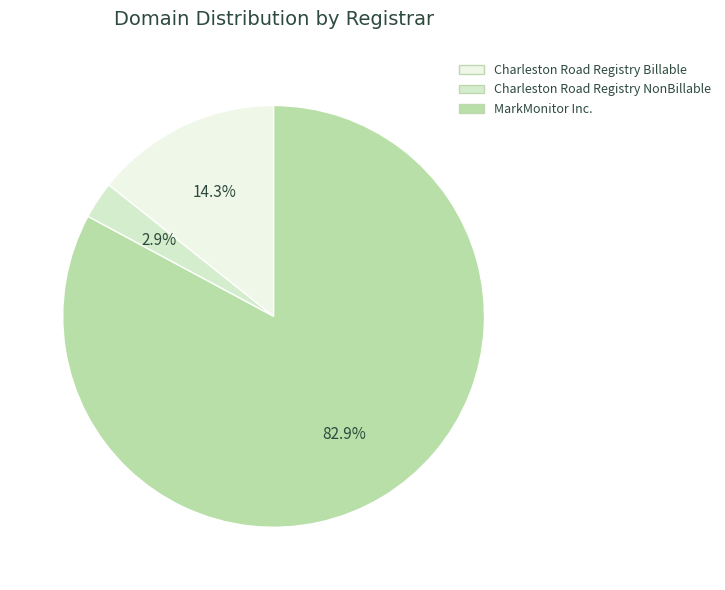

True or false: Charleston Road Registry NonBillable accounts for 10% of the total.

False